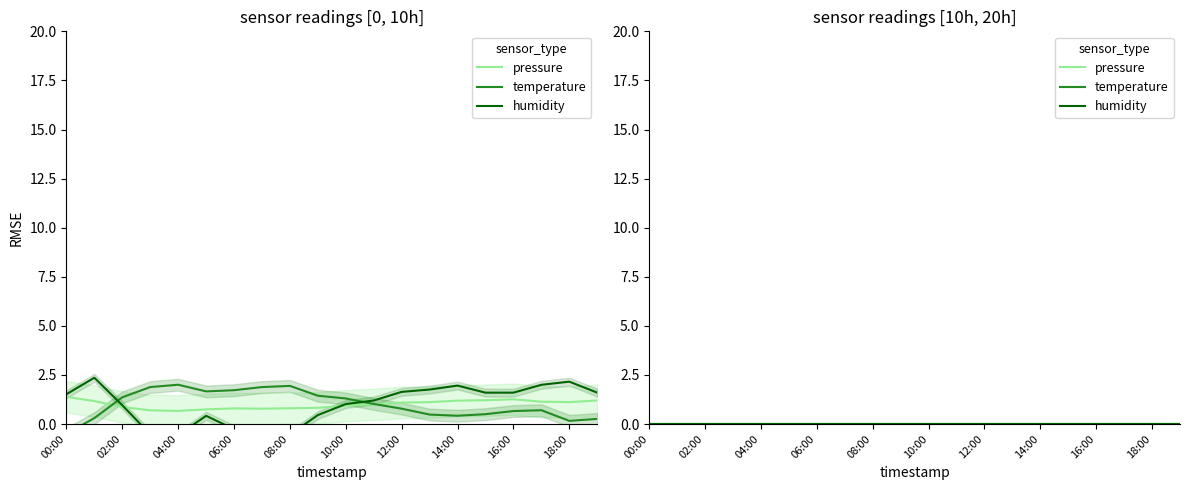

How many categories are shown in the chart?

20